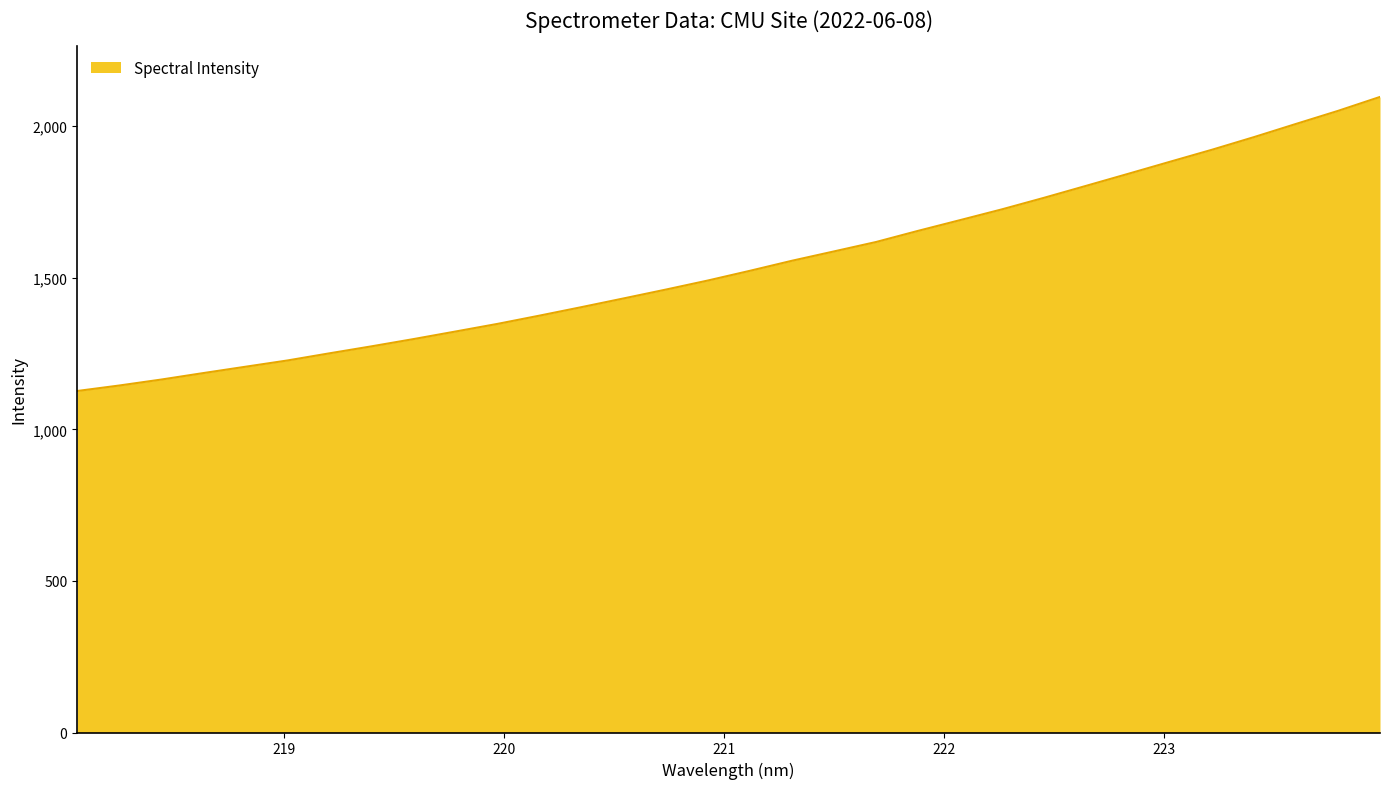

How many lines are shown in the chart?

1